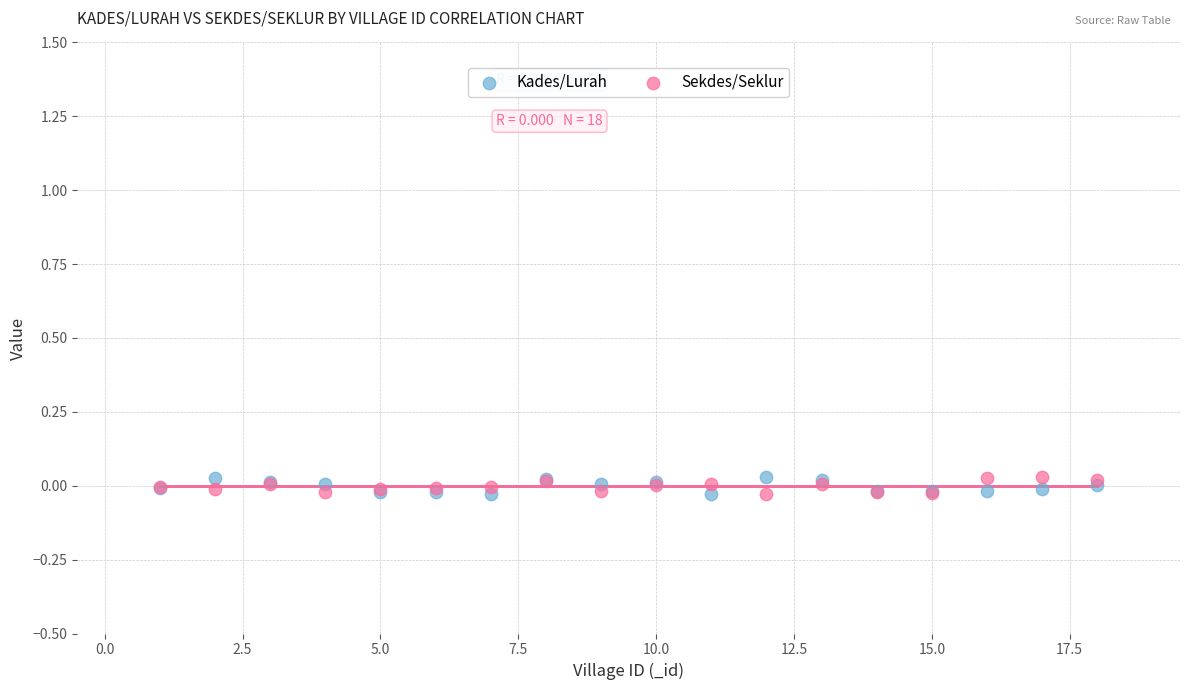

What is the X range (max minus min) for the scatter plot?

17.0